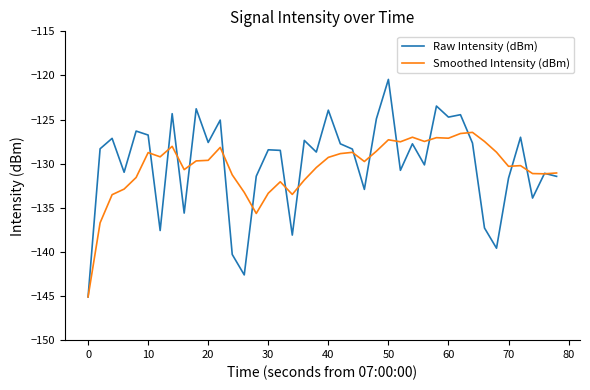

Which series has the largest range (max minus min)?

Raw Intensity (dBm)